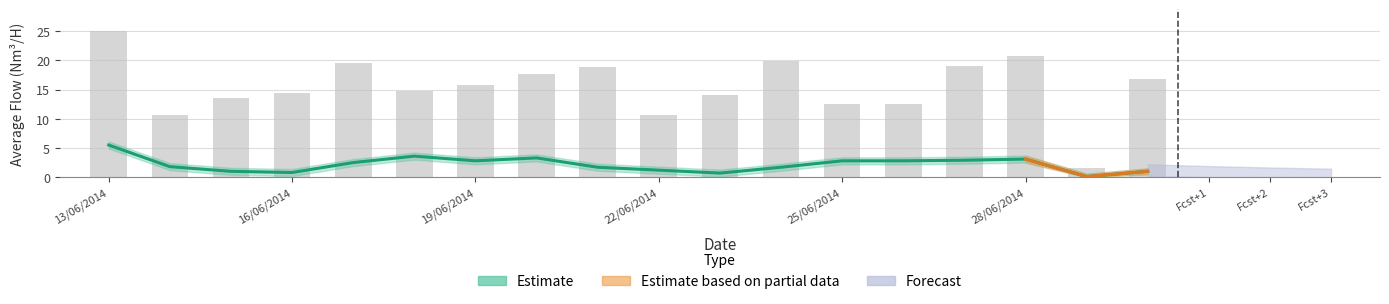

At which label does Estimate reach its peak?

13/06/2014